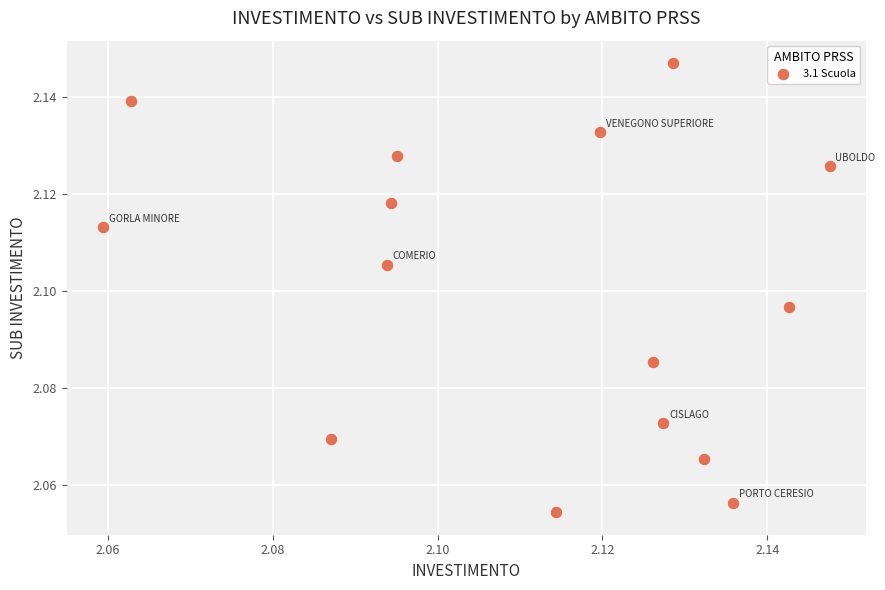

Count the number of points in this scatter plot.

15